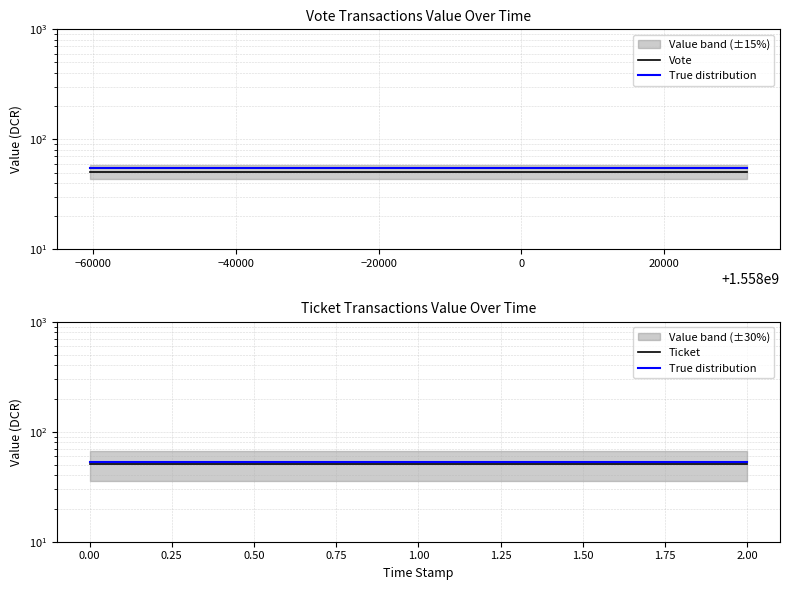

What is the value of the Ticket point at the 2nd from the left?

50.8